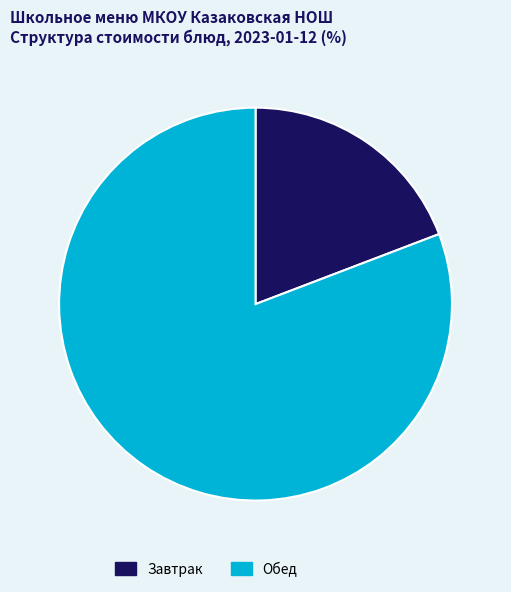

Is it true that Обед is 81% of the pie?

True